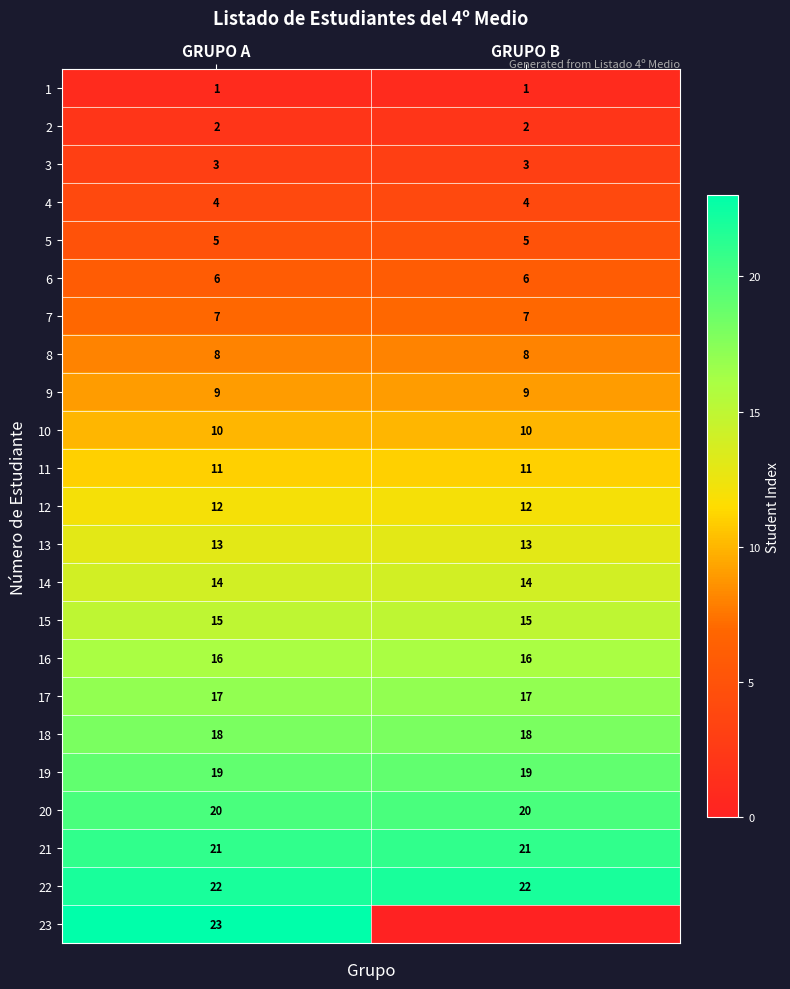

What is the highest value of the 5 series?

5